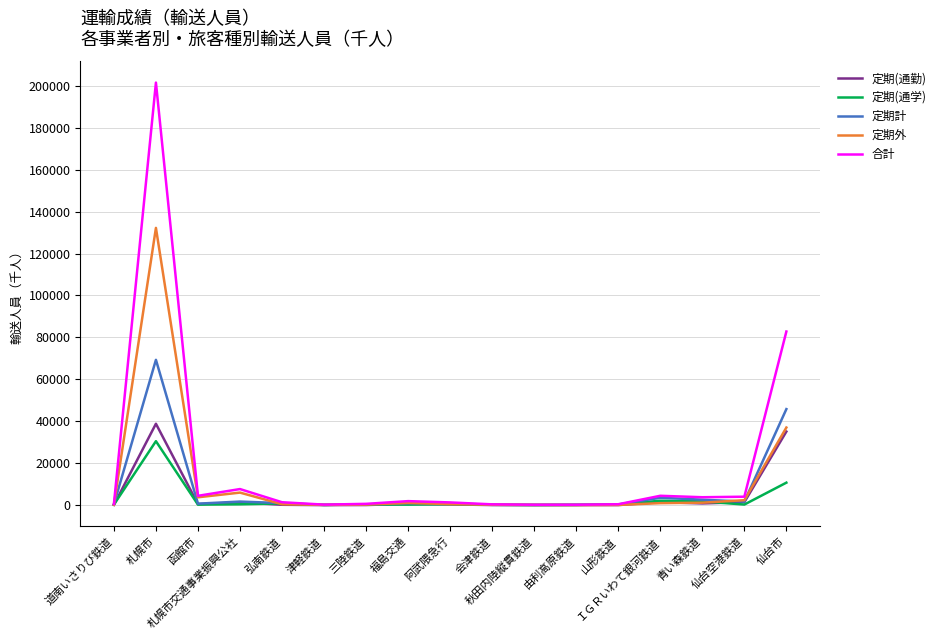

At which category does the chart reach its peak across all series?

札幌市